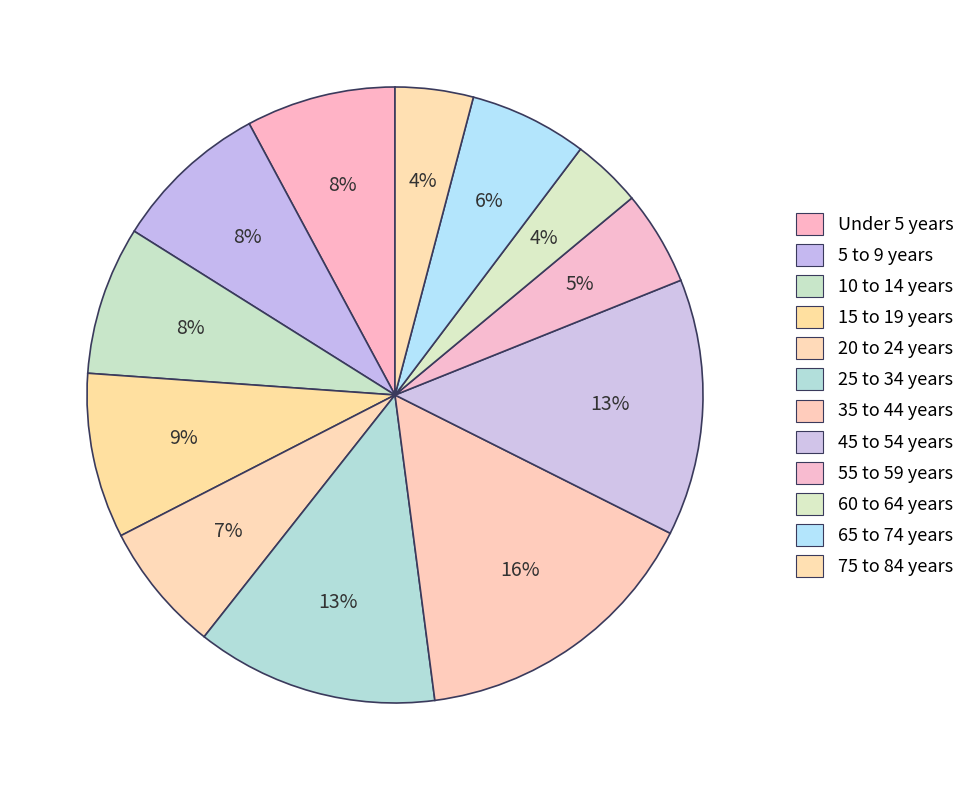

How many slices are in this pie chart?

12